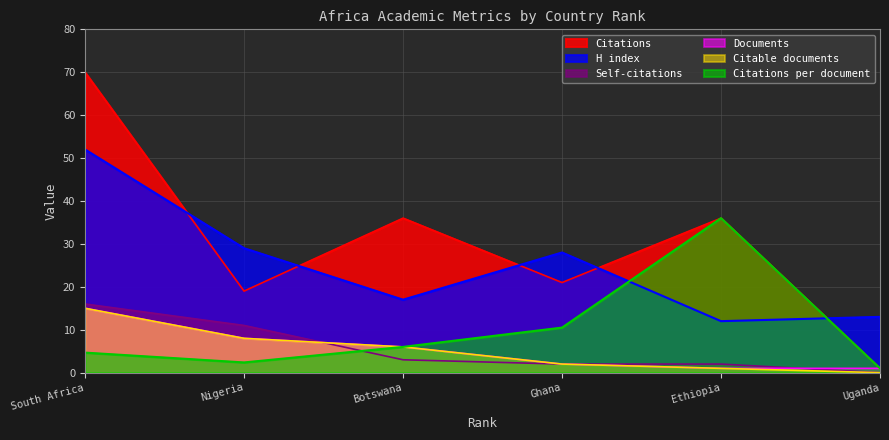

Reading right to left, extract all data points from this chart.

Citable documents: 0.0	1.0	2.0	6.0	8.0	15.0
Citations per document: 1.0	36.0	10.5	6.0	2.4	4.7
H index: 13.0	12.0	28.0	17.0	29.0	52.0
Documents: 1.0	1.0	2.0	6.0	8.0	15.0
Citations: 1.0	36.0	21.0	36.0	19.0	70.0
Self-citations: 0.0	2.0	2.0	3.0	11.0	16.0